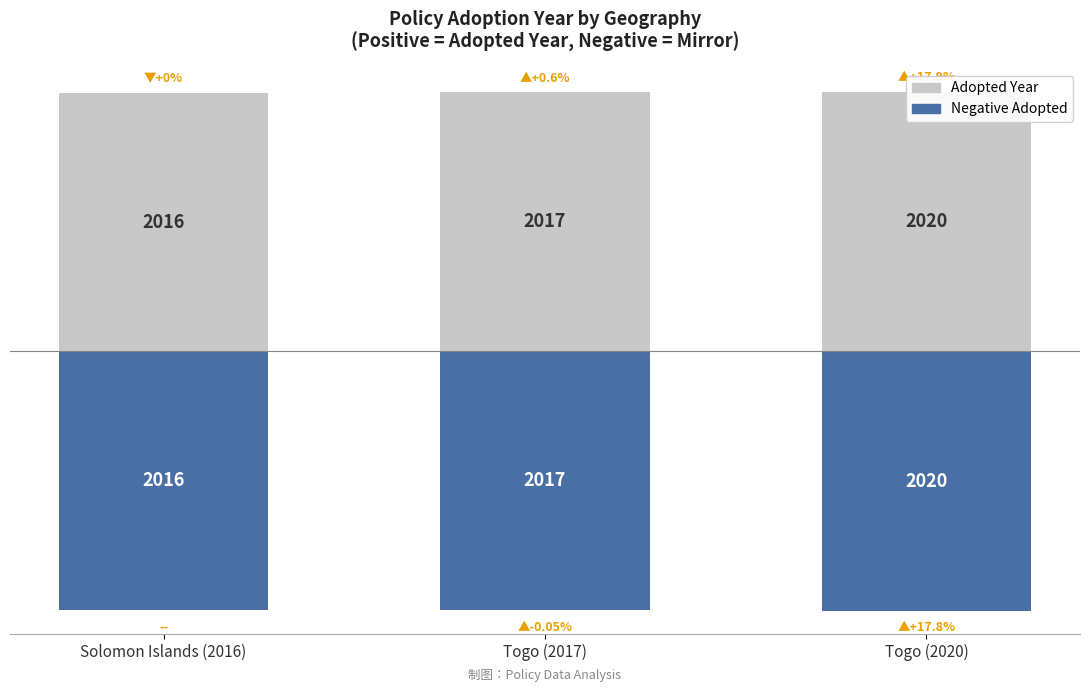

What is the value of the Negative Adopted bar at the 3rd from the left?

-2020